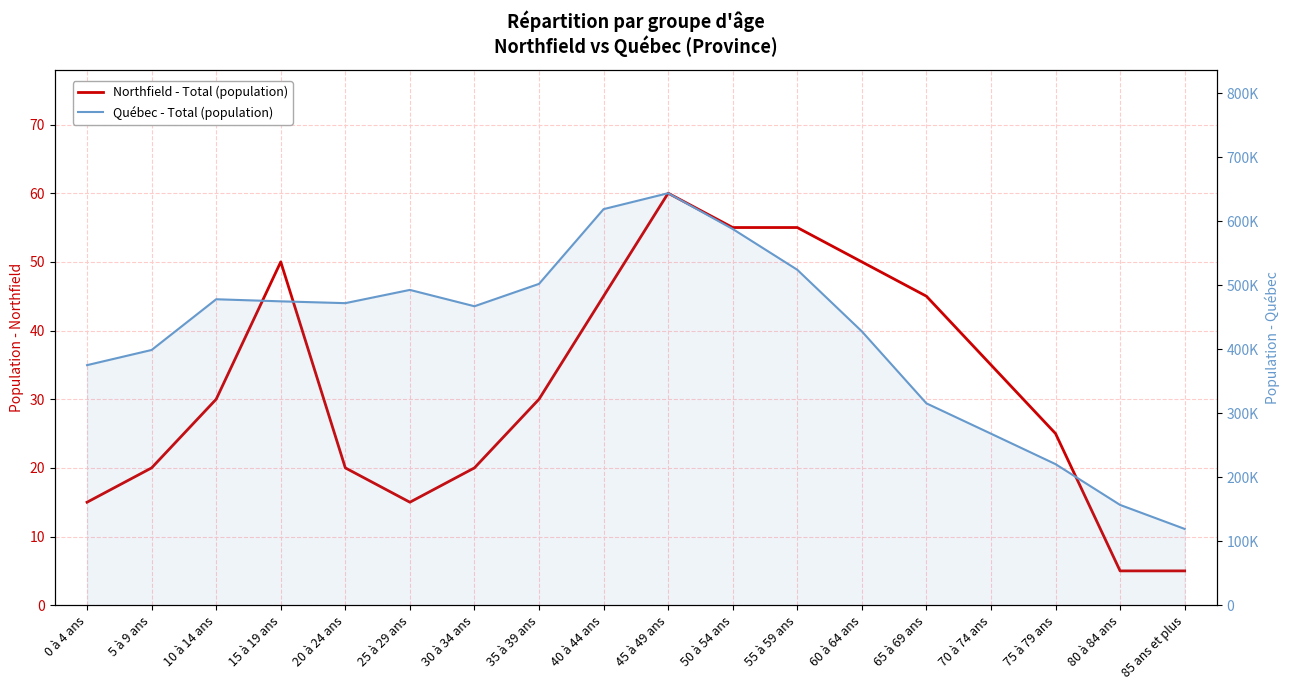

What position from the left is 65 à 69 ans?

14